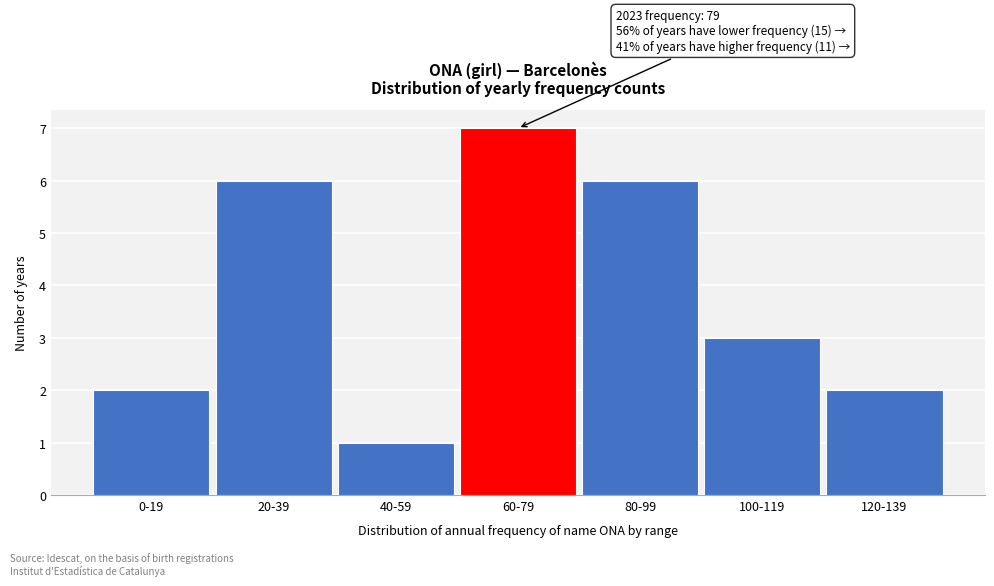

Reading right to left, list all the values displayed in this chart.

2	3	6	7	1	6	2